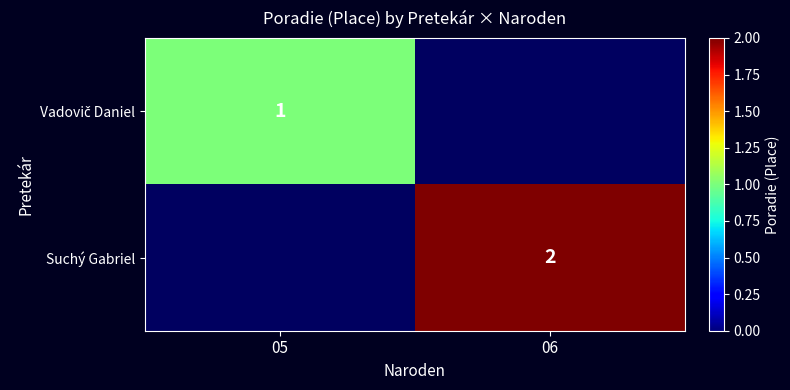

What is the smallest value displayed?

1.0